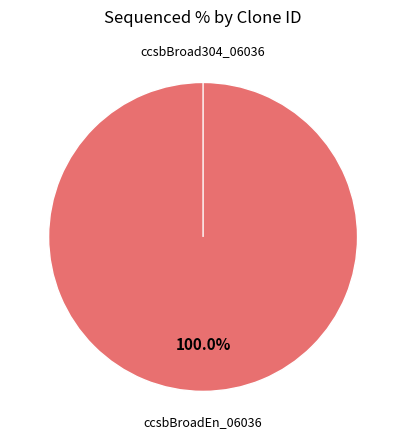

Does any single category account for the majority?

Yes